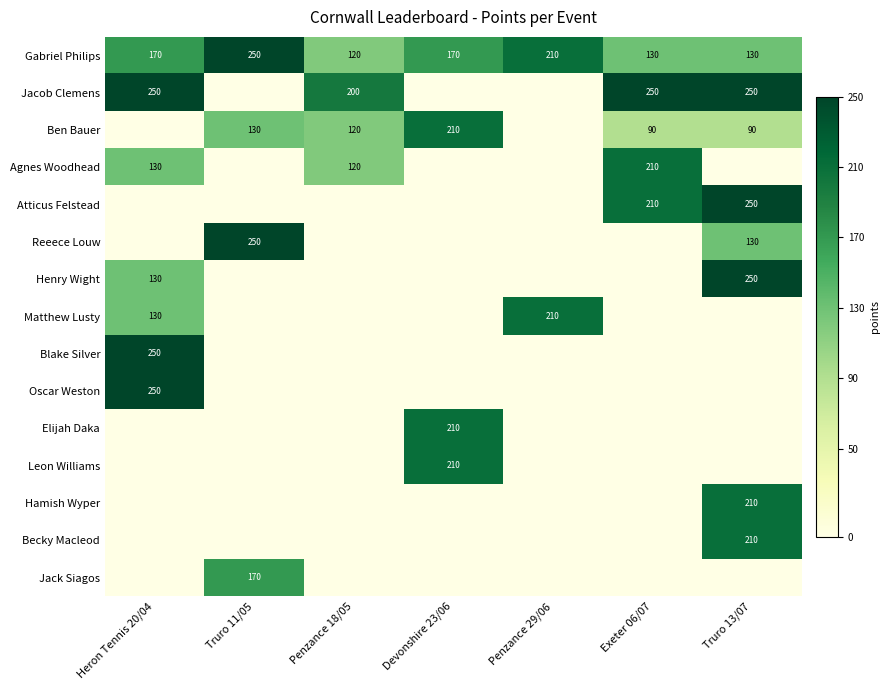

Count the number of categories in the chart.

7